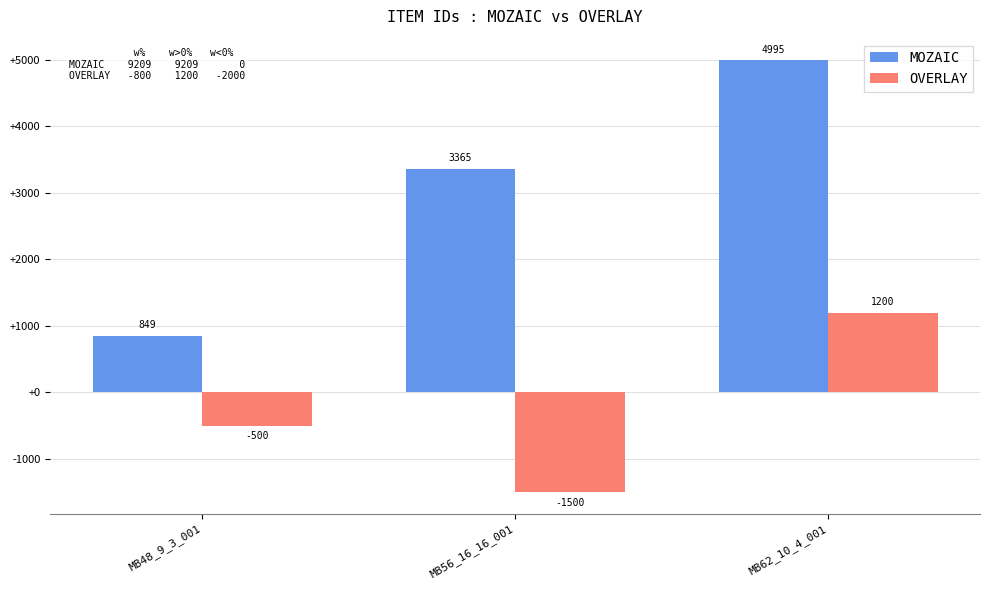

Rank the series by their average value, from lowest to highest.

OVERLAY, MOZAIC